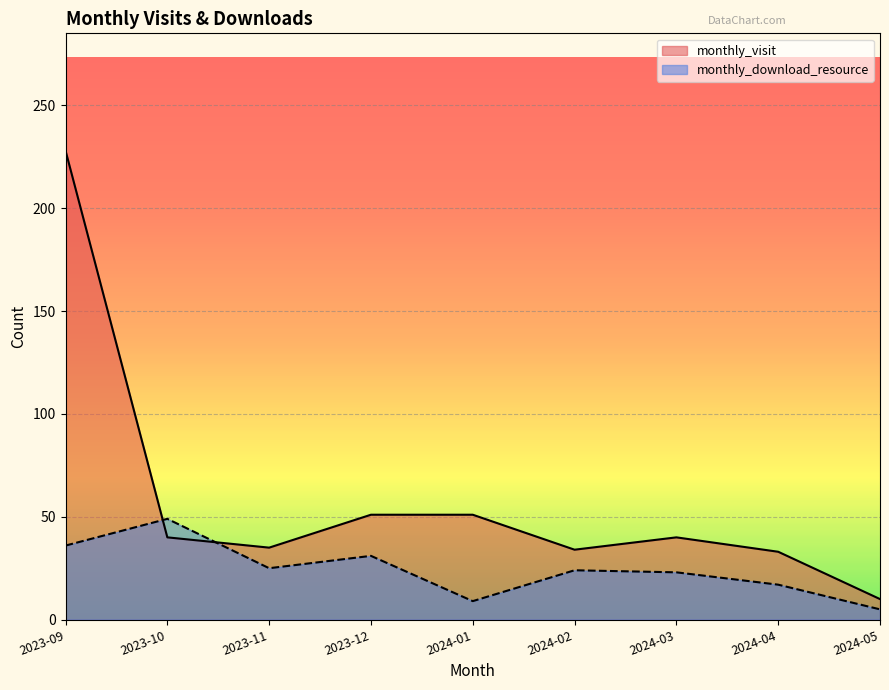

Where is monthly_download_resource nearest to the value 27?

2023-11